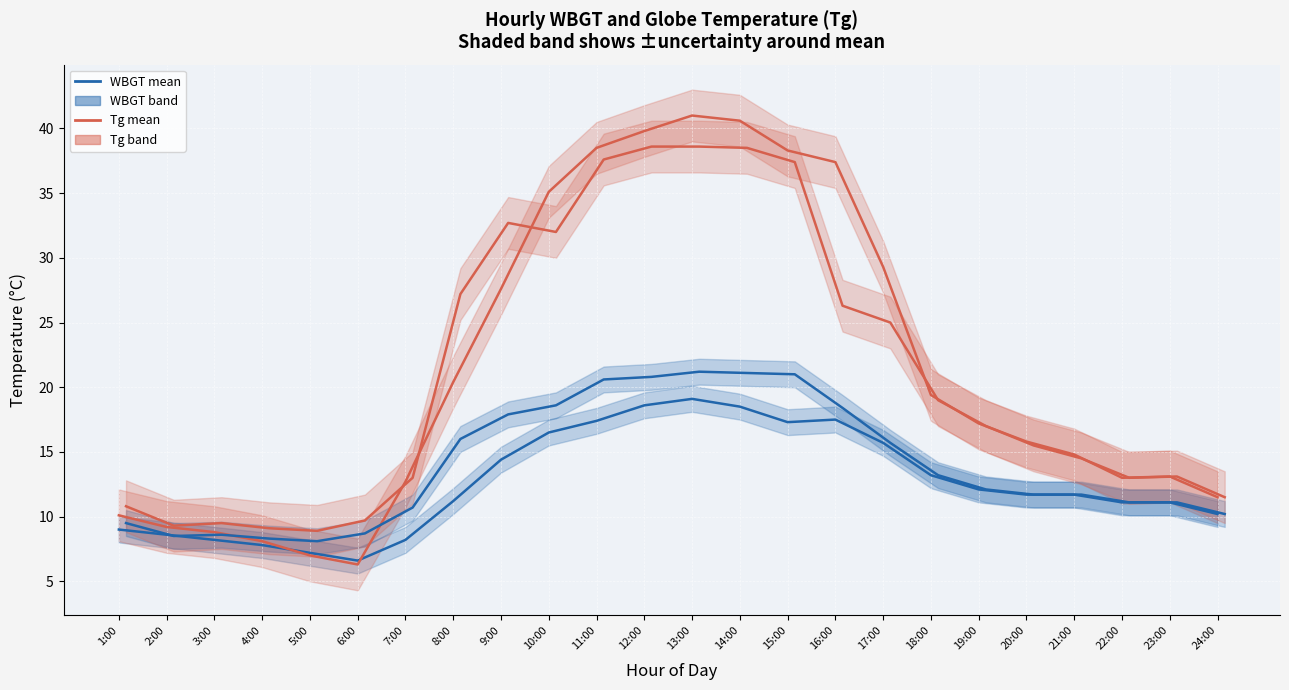

Which series has the widest spread of values?

Tg mean (Apr 1)